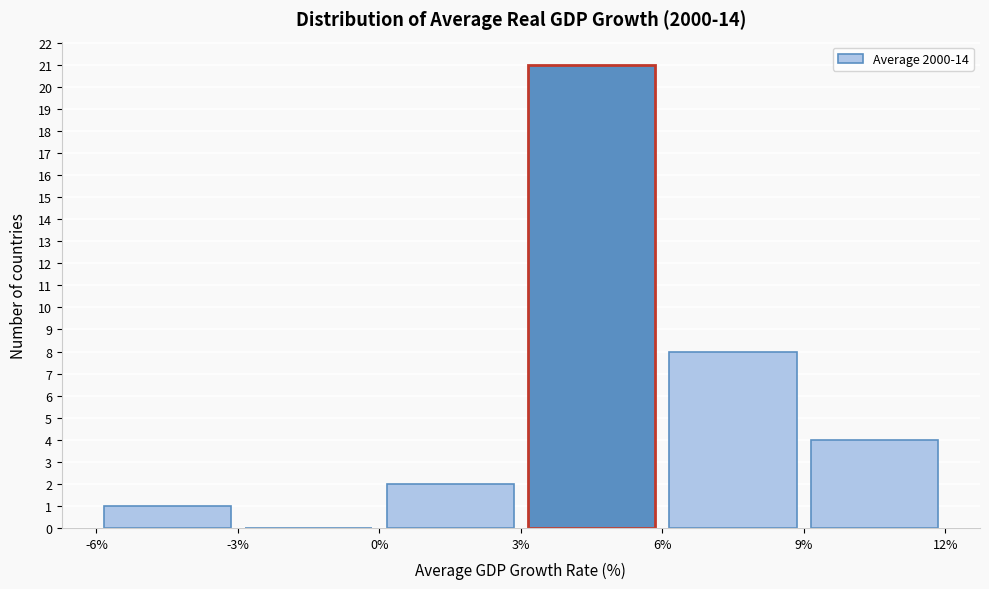

How tall is the bar that spans 9% to 12% on the x-axis? The values are not printed on the chart, so give them approximately, as read against the axis.

4